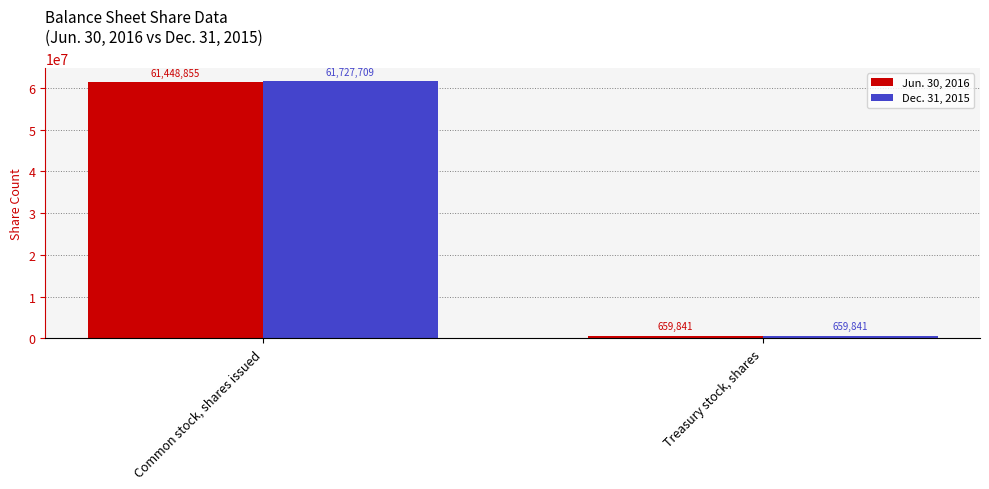

What is the sum of all Jun. 30, 2016 values?

62108696